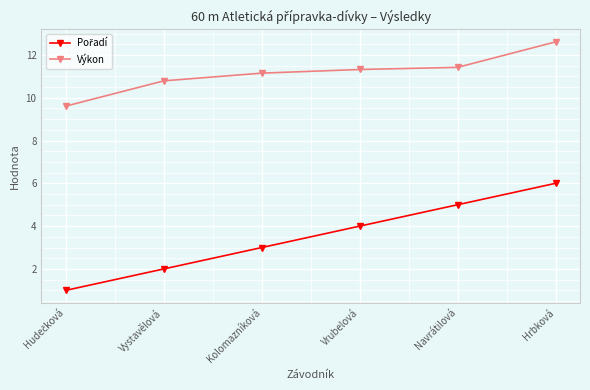

What is the difference between the maximum and second lowest values in the Výkon series?

1.8